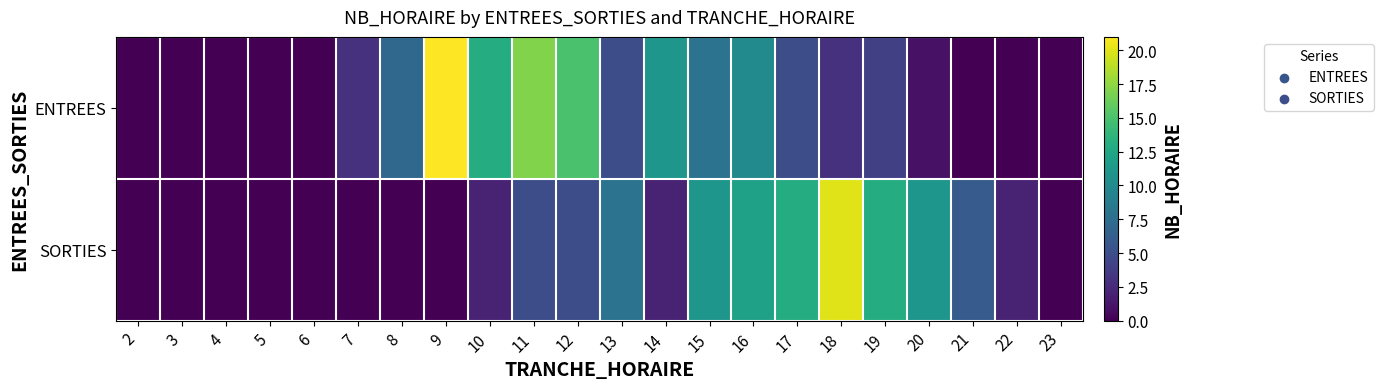

Reading right to left, list all the values displayed in this chart.

ENTREES: 23=0	22=0	21=0	20=1	19=4	18=3	17=5	16=10	15=8	14=11	13=5	12=15	11=17	10=13	9=21	8=7	7=3	6=0	5=0	4=0	3=0	2=0
SORTIES: 23=0	22=2	21=6	20=11	19=13	18=20	17=13	16=12	15=11	14=2	13=8	12=5	11=5	10=2	9=0	8=0	7=0	6=0	5=0	4=0	3=0	2=0